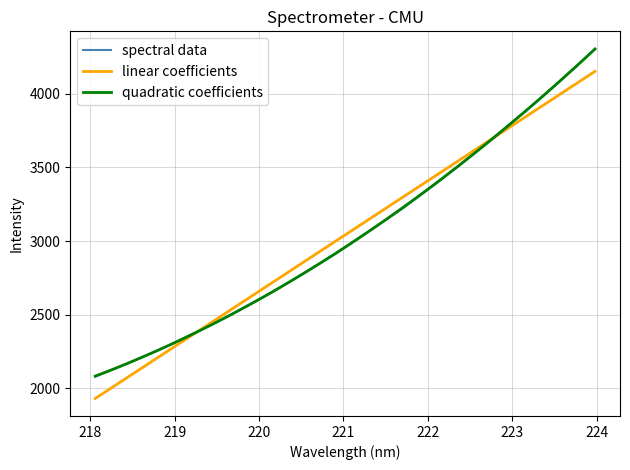

Which category has the lowest value across all series?

218.0596